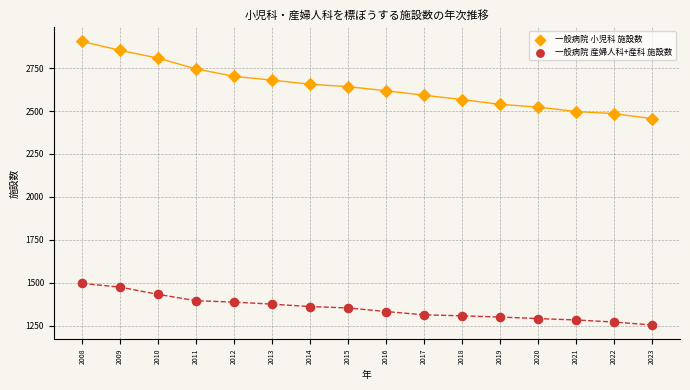

Which series contains the lowest Y value?

一般病院 産婦人科+産科 施設数